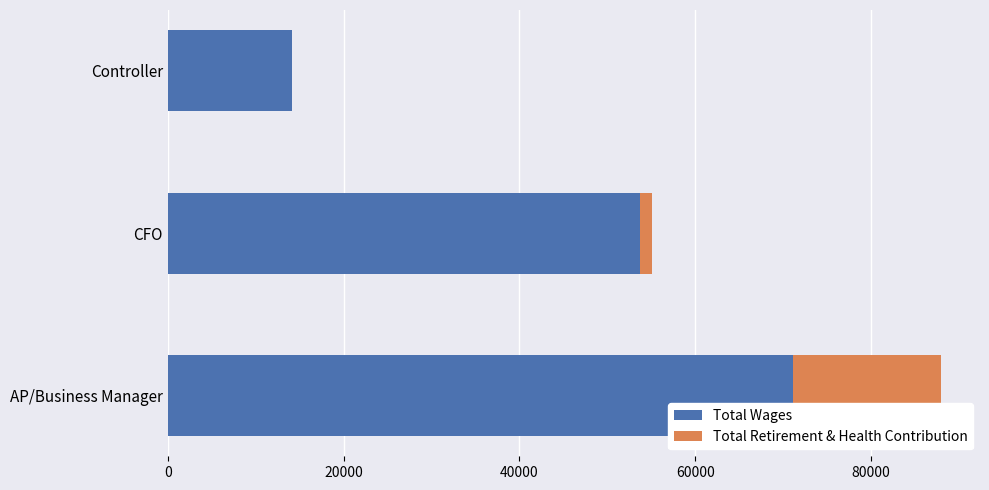

What is the total value across all series at Controller?

14126